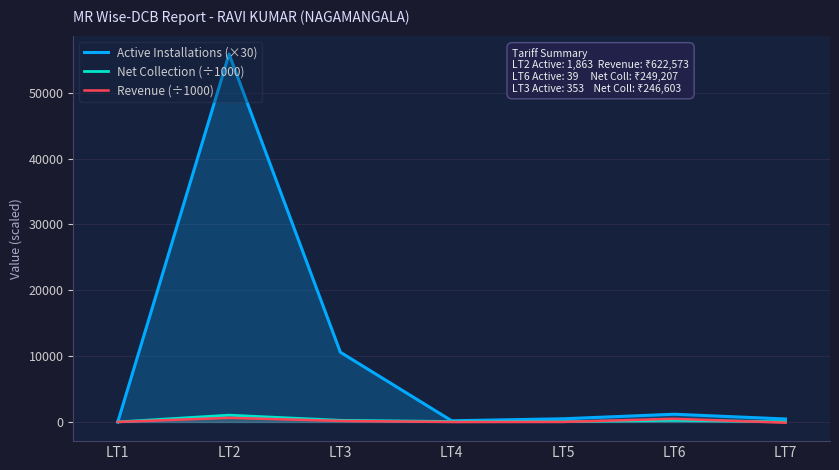

At LT4, list the series in order from largest to smallest.

Active Installations (×30), Net Collection (÷1000), Revenue (÷1000)